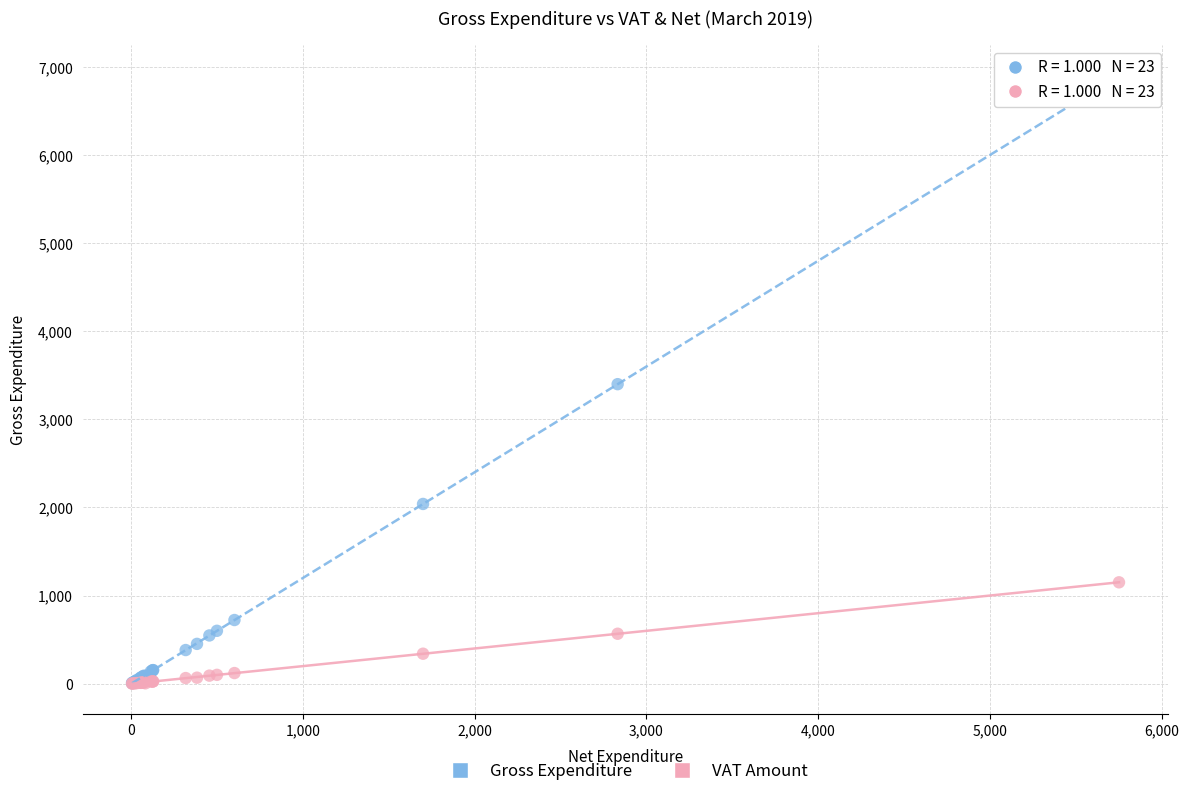

Which series reaches the maximum Y coordinate?

Gross Expenditure